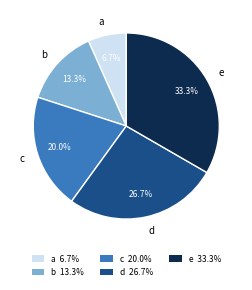

Rank the categories by value from lowest to highest.

a, b, c, d, e